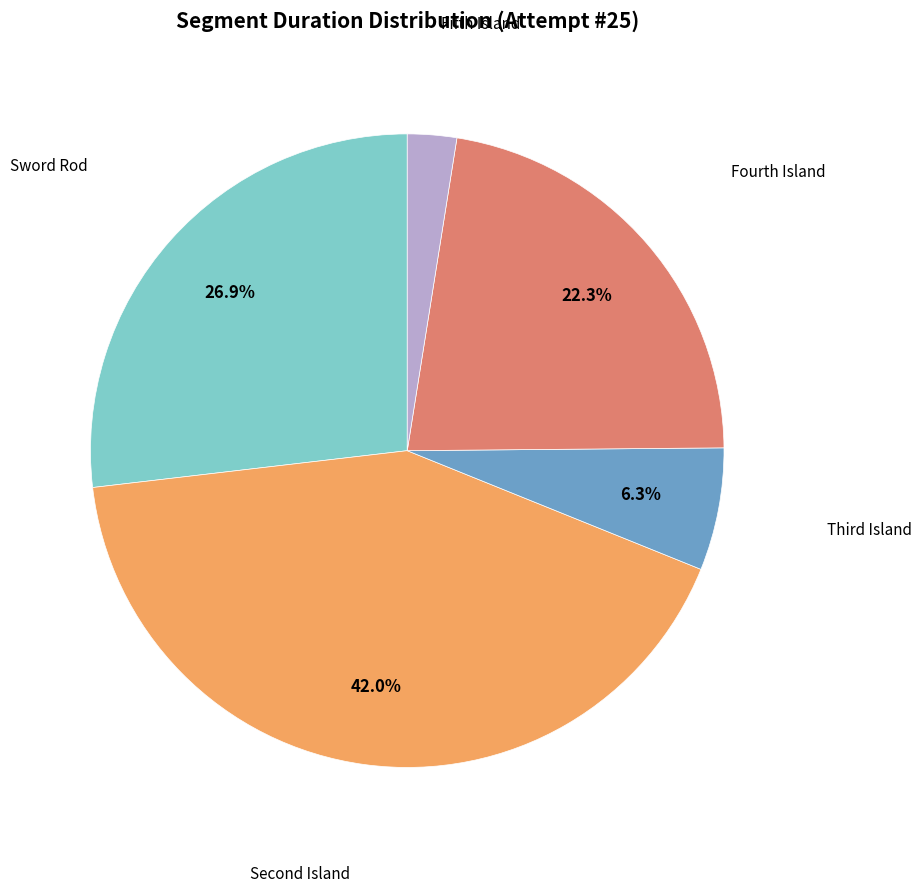

Between Sword Rod and Fourth Island, which is larger?

Sword Rod